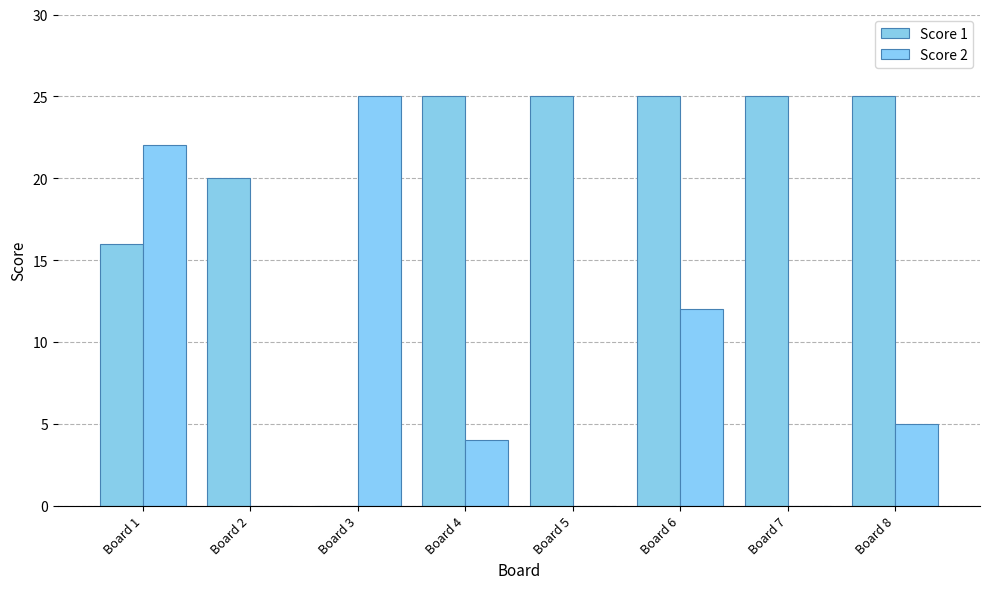

Are the bars horizontal?

No